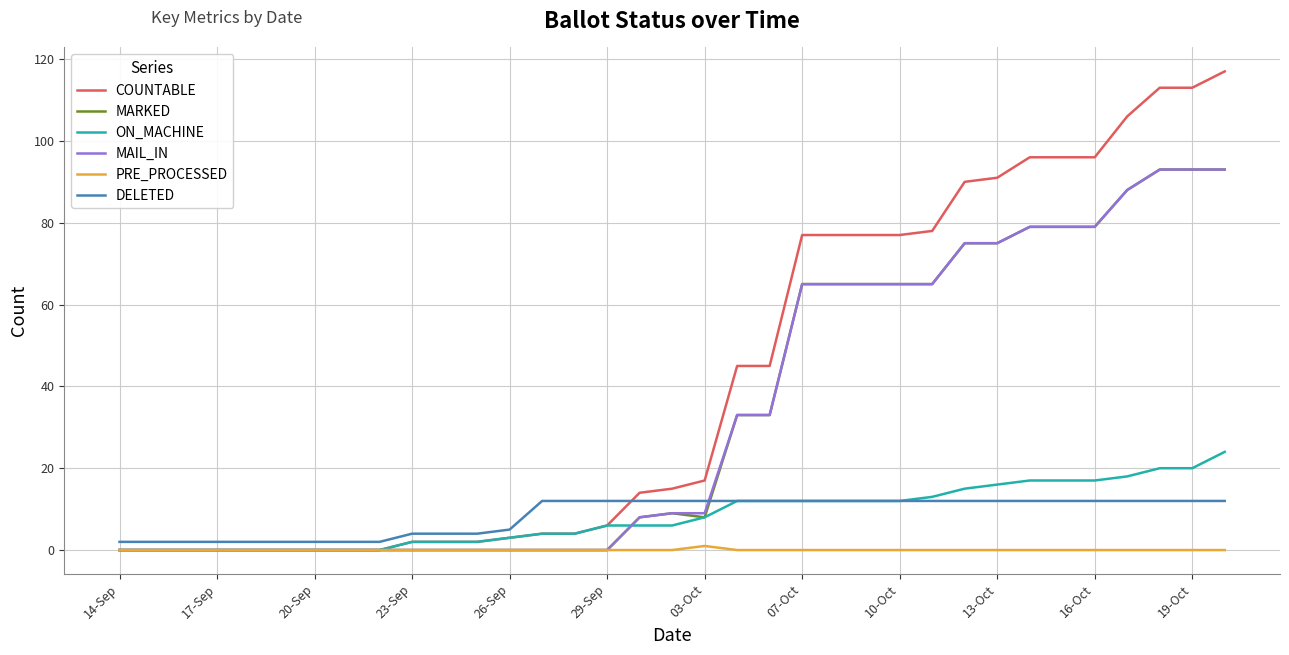

After their last crossing, which series has the higher values: MARKED or DELETED?

MARKED